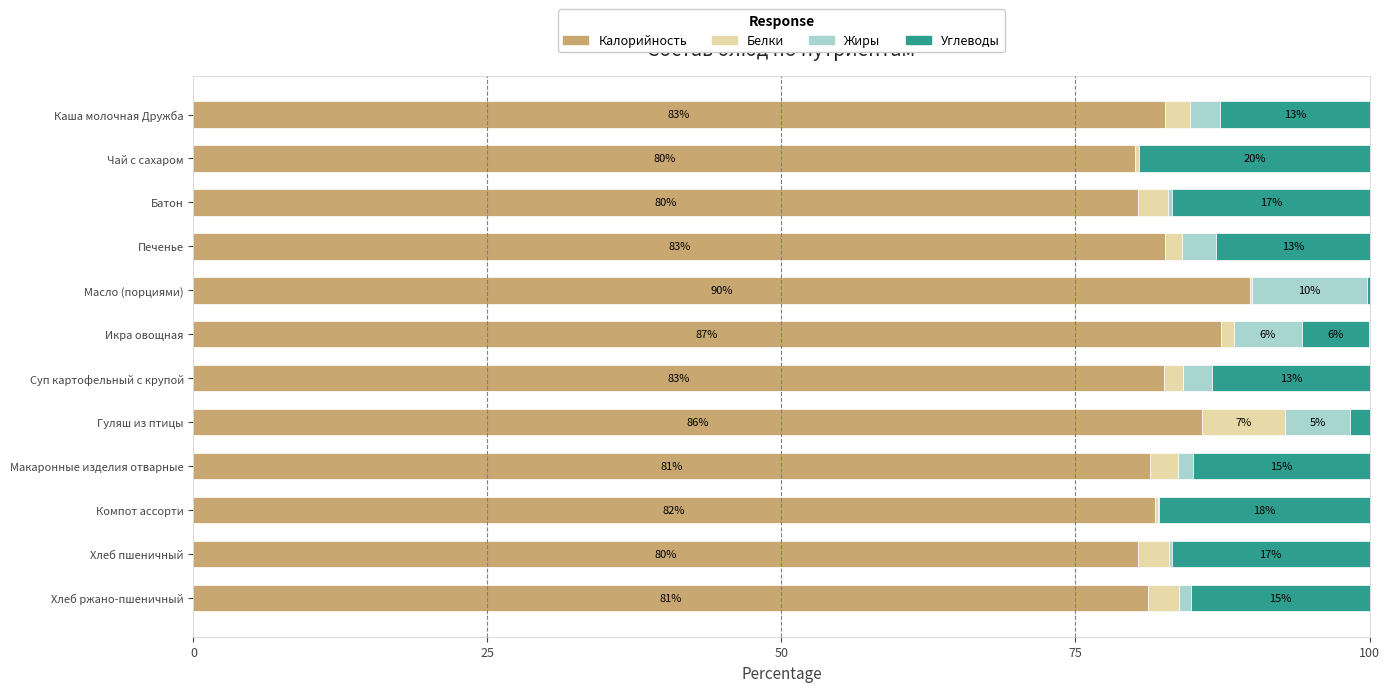

Which category has the highest value in the Калорийность series?

Масло (порциями)